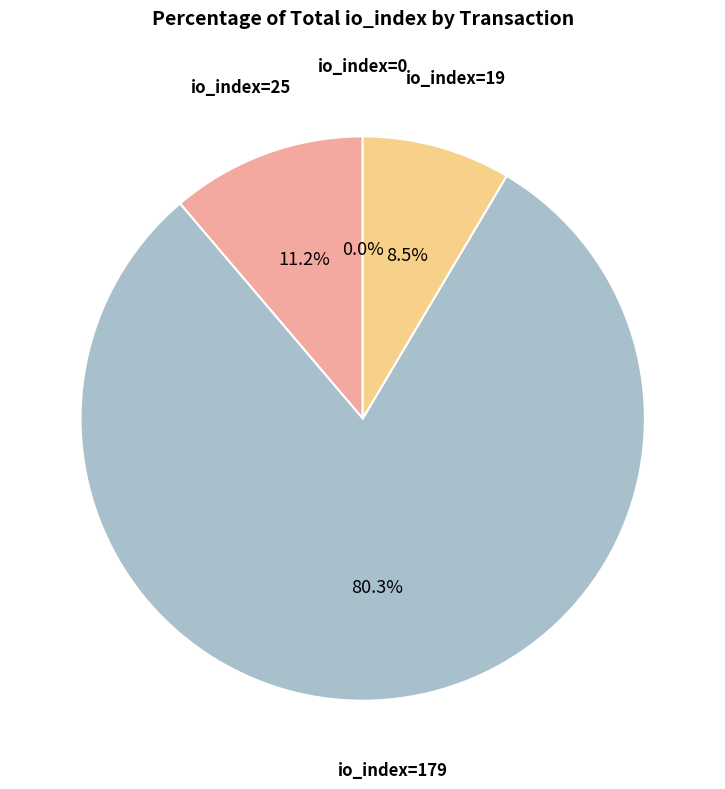

What percentage is the io_index=25 slice, to the nearest percent?

11%